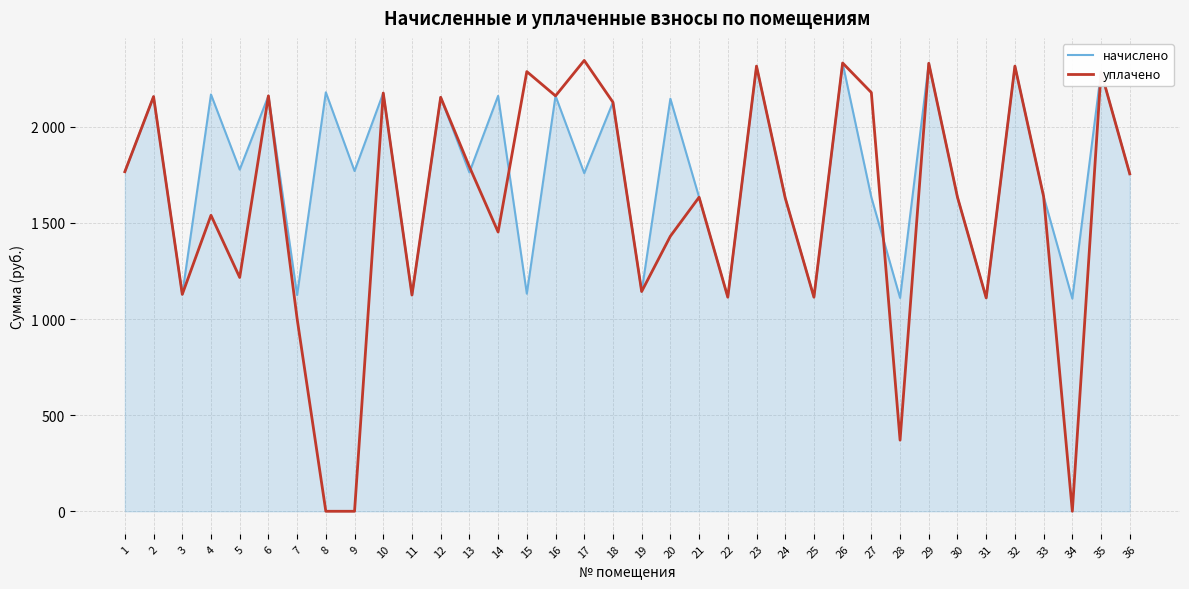

Does the chart display data point markers on the line(s)?

No